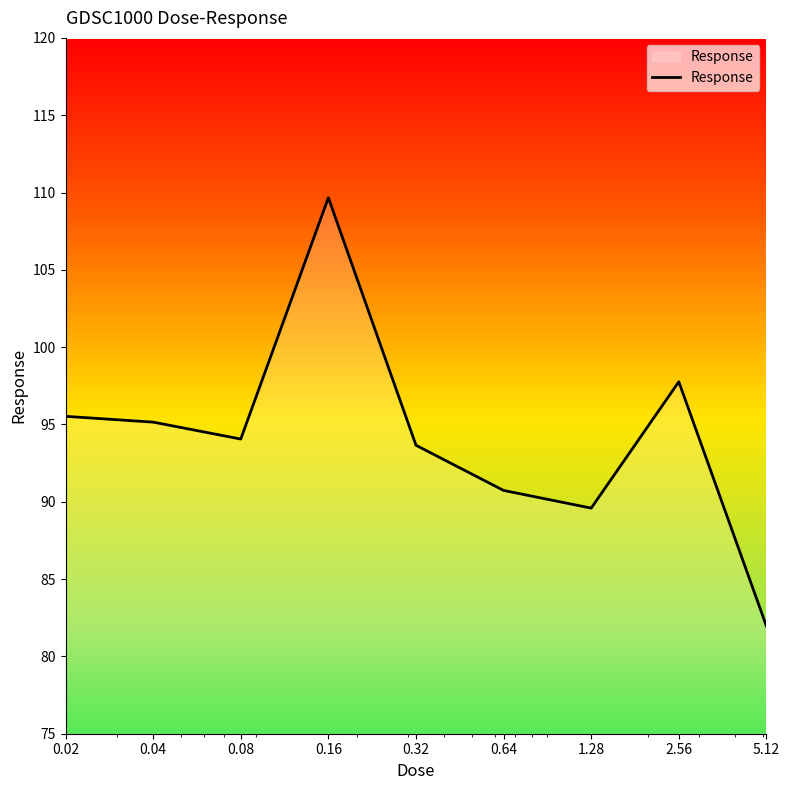

What is the smallest value displayed?

82.0